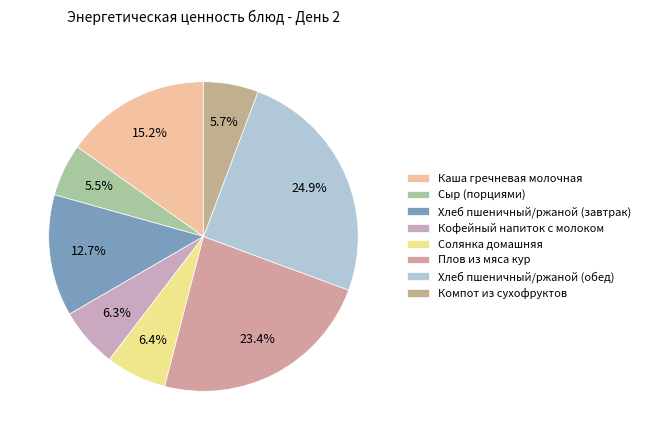

The Плов из мяса кур slice represents 23% of the pie. True or false?

True